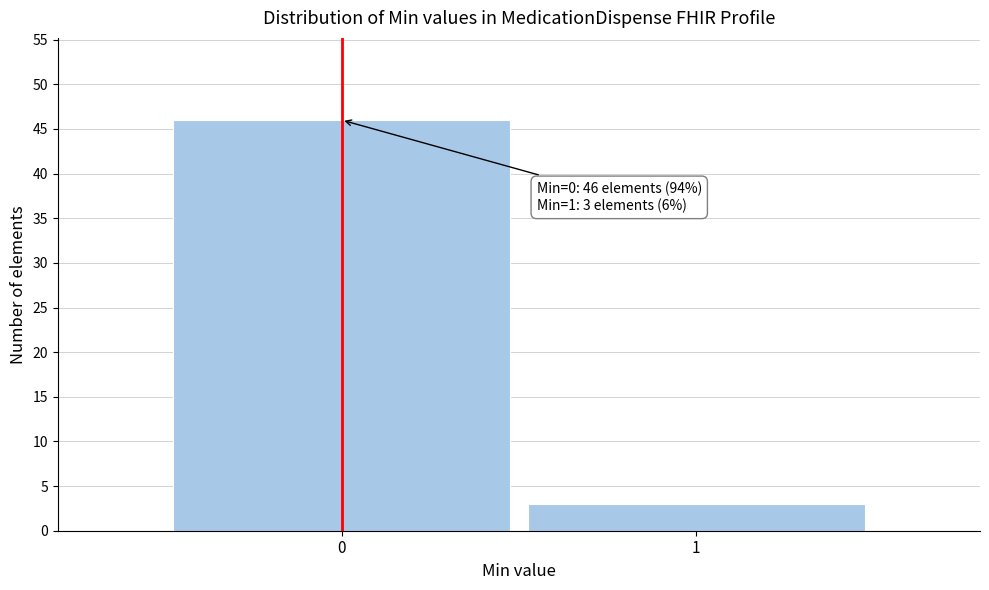

Reading left to right, transcribe all the data shown in this chart.

46	3